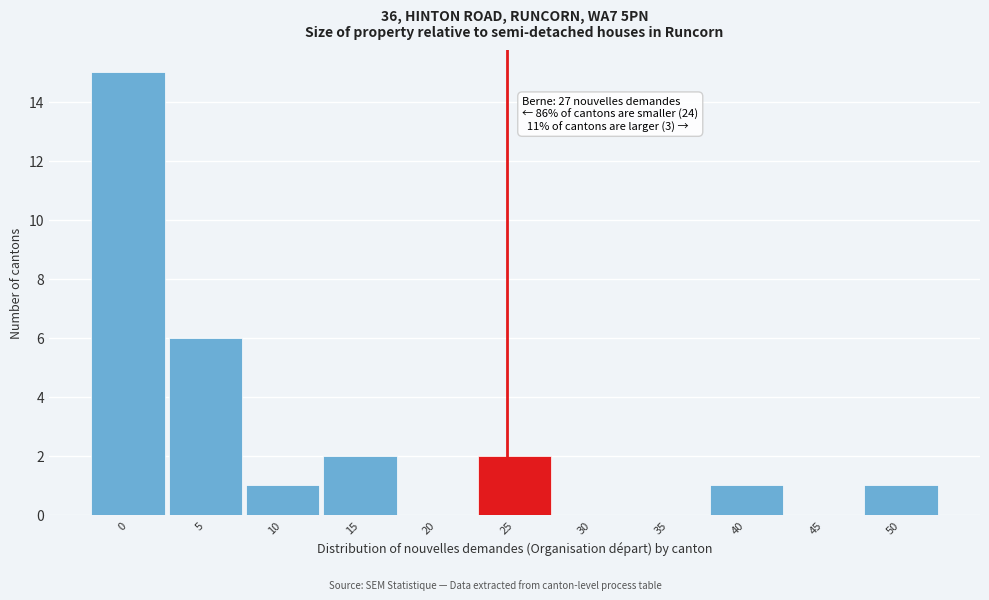

Reading right to left, extract all data points from this chart.

50=1	45=0	40=1	35=0	30=0	25=2	20=0	15=2	10=1	5=6	0=15